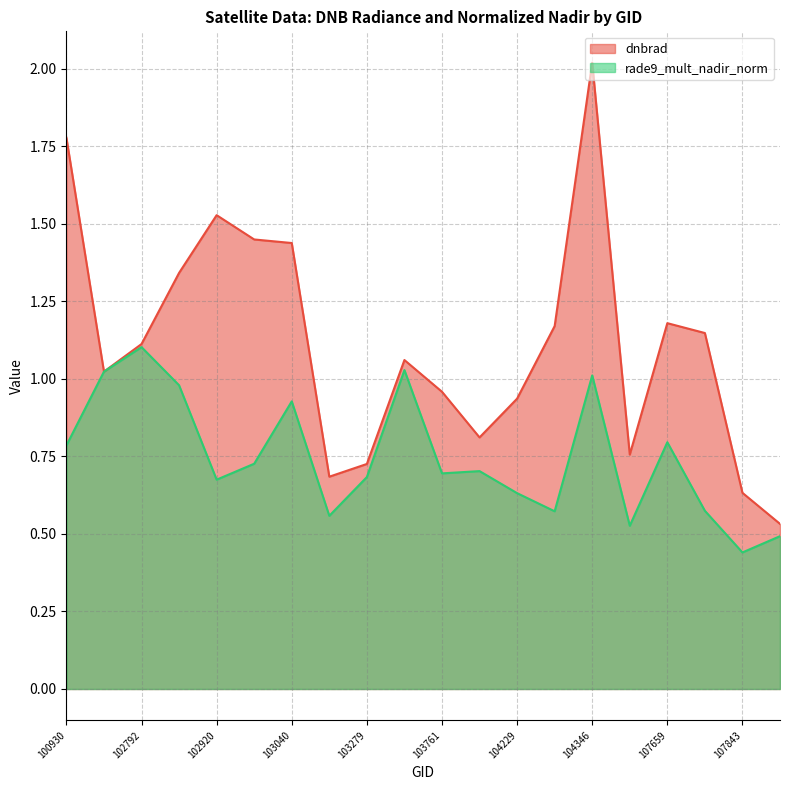

What is the value of the rade9_mult_nadir_norm point at the 2nd from the left?

1.0